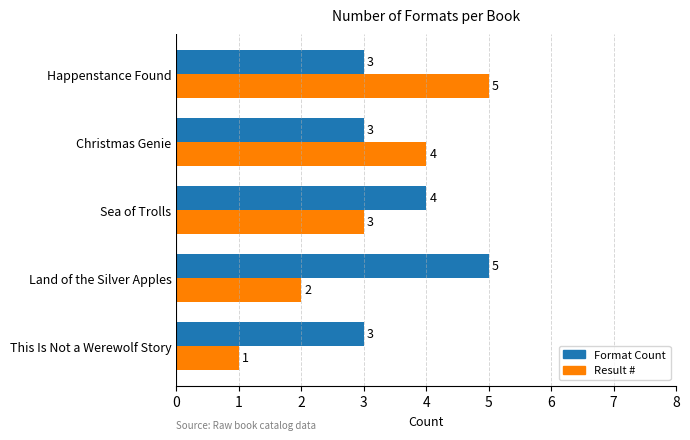

At Happenstance Found, list the series in order from smallest to largest.

Format Count, Result #